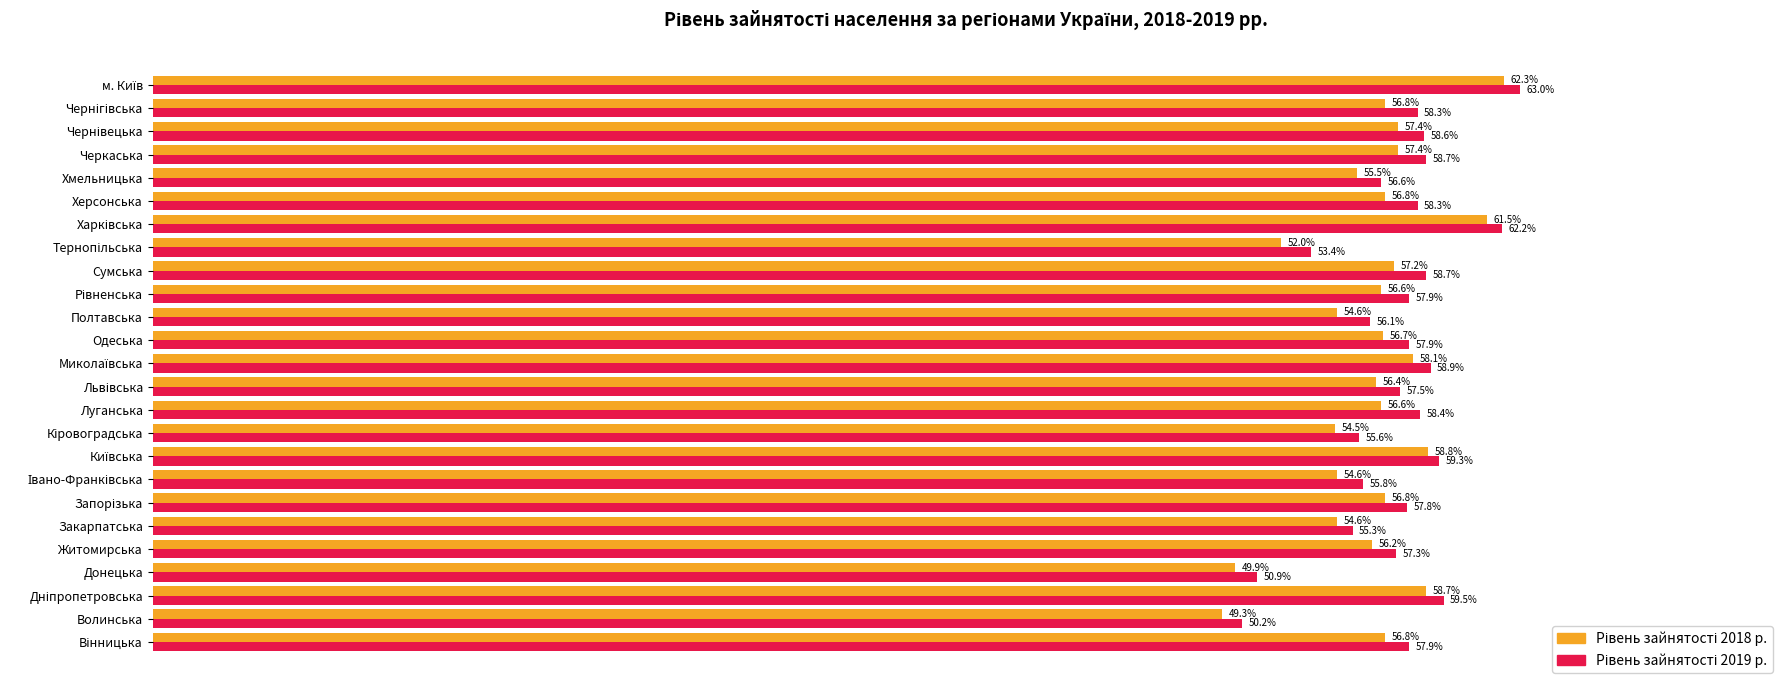

At which category does the chart reach its minimum across all series?

Волинська